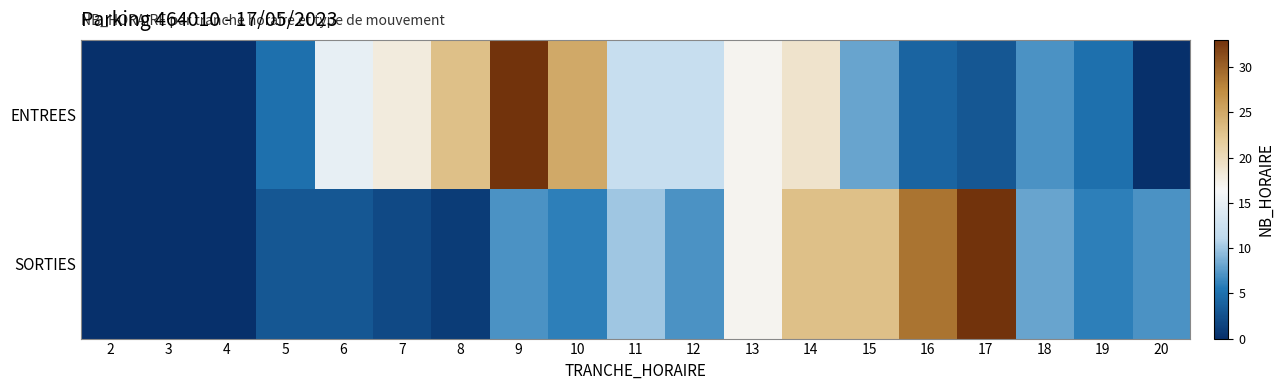

What is the greatest value displayed?

33